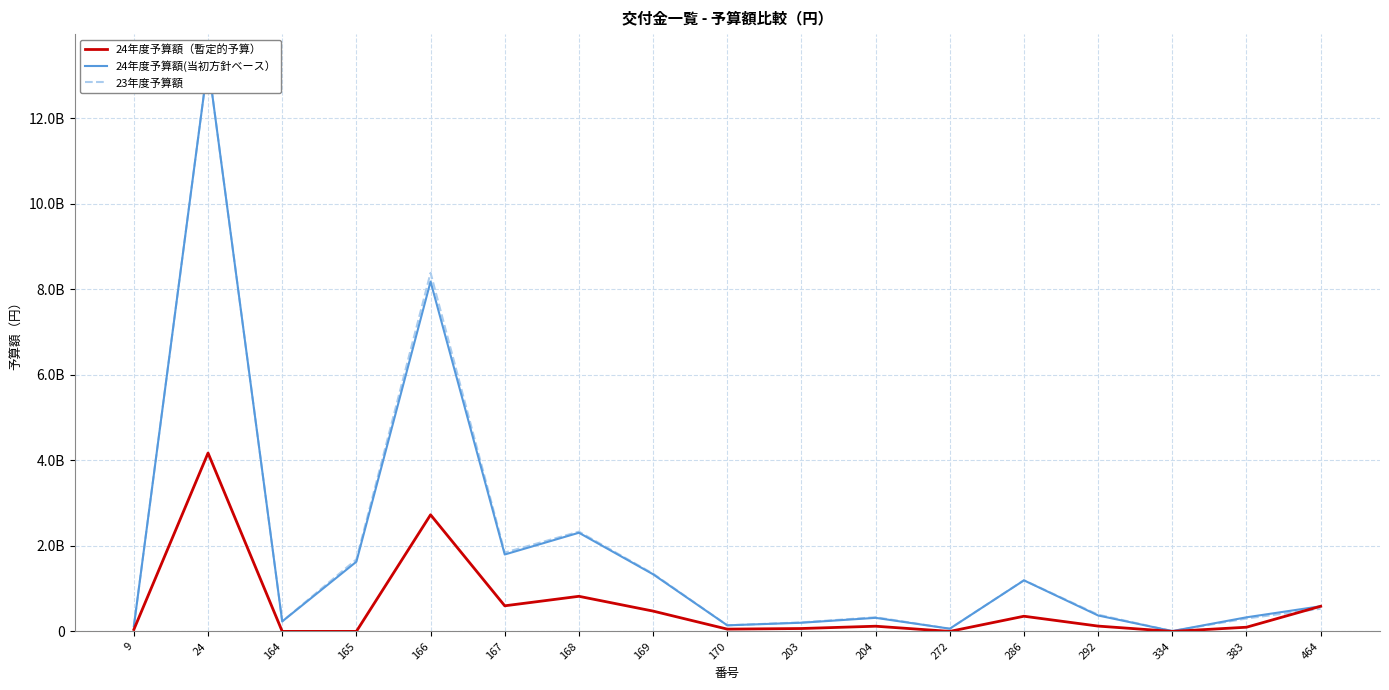

At 169, list the series in order from smallest to largest.

24年度予算額（暫定的予算）, 24年度予算額(当初方針ベース）, 23年度予算額